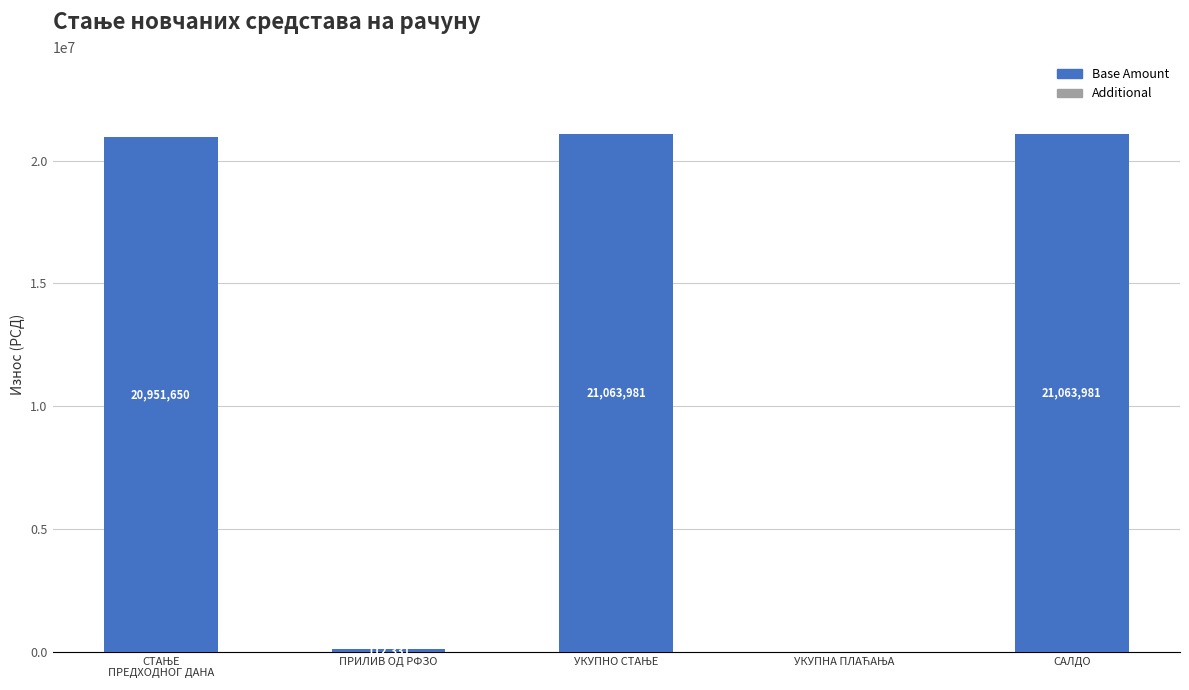

Where is the data nearest to the value 10531990?

ПРИЛИВ ОД РФЗО